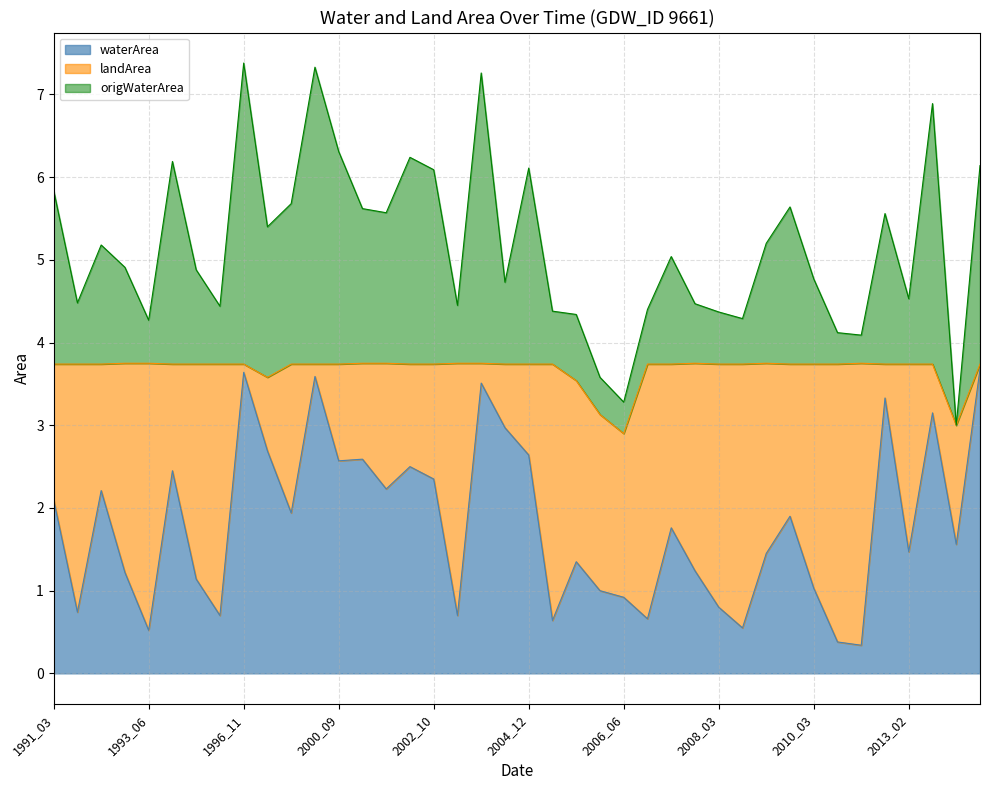

The landArea series shows 1.8 at 1999_03. True or false?

True